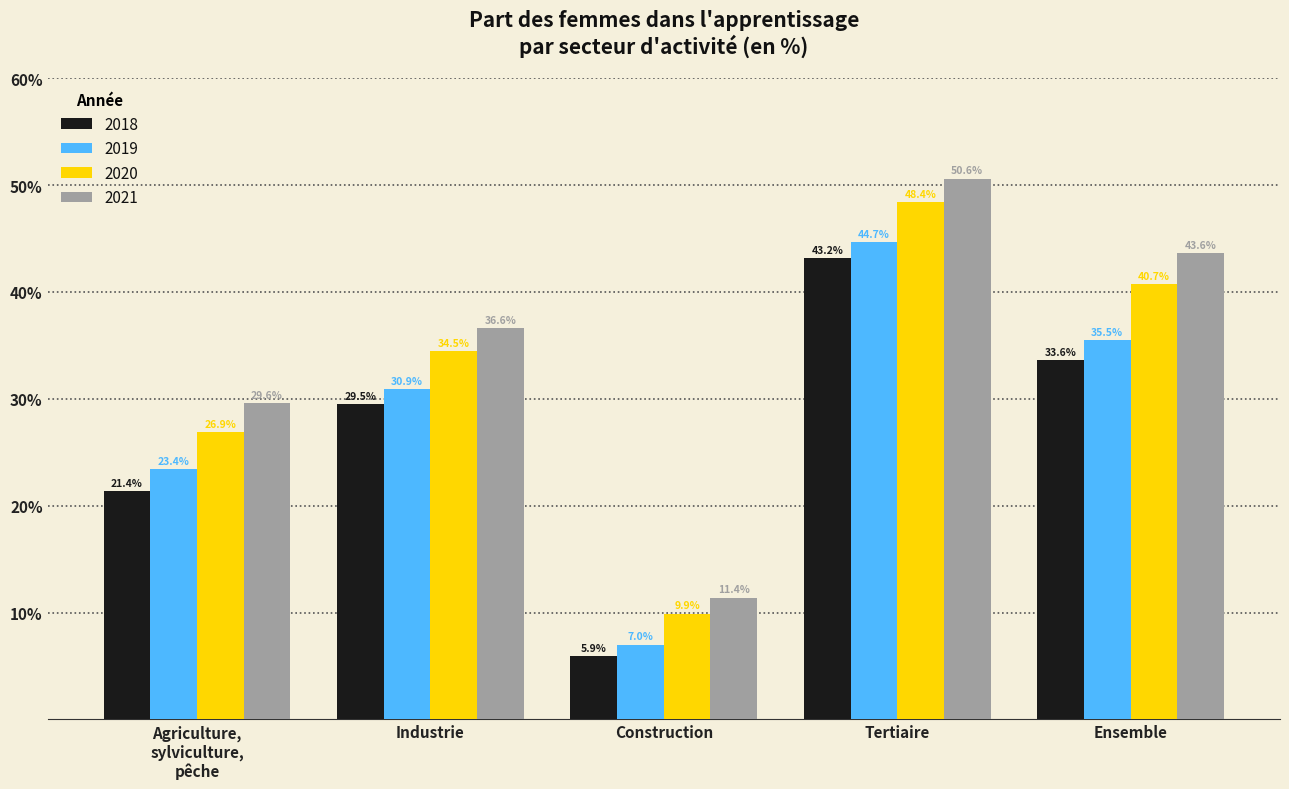

What is the sum of all 2019 values?

141.5